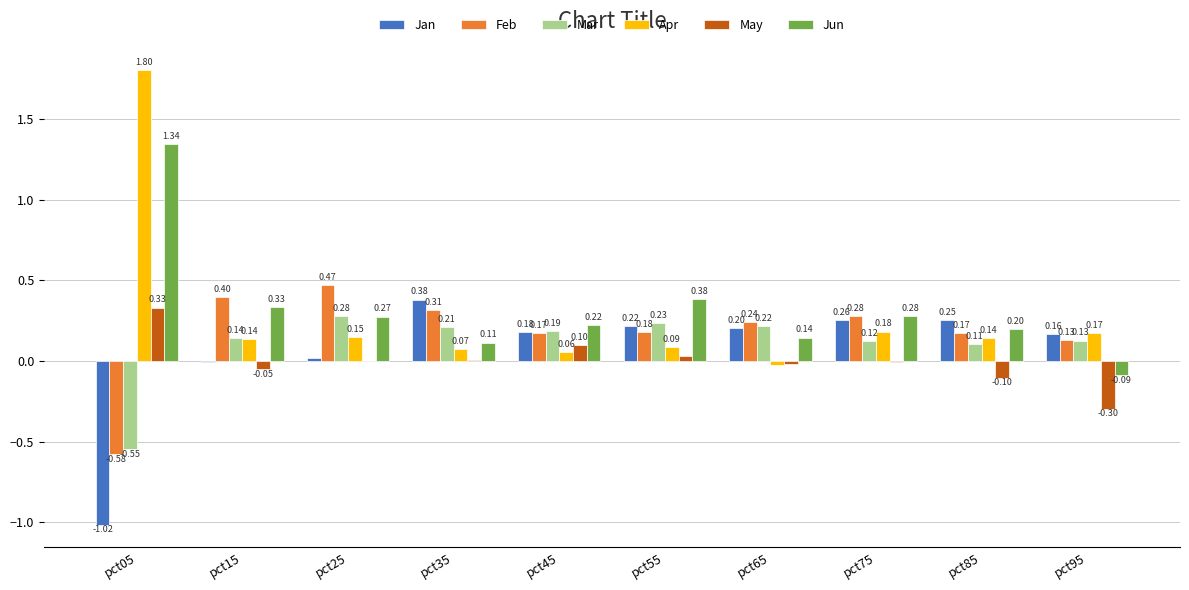

What is the sum of all Apr values?

2.8